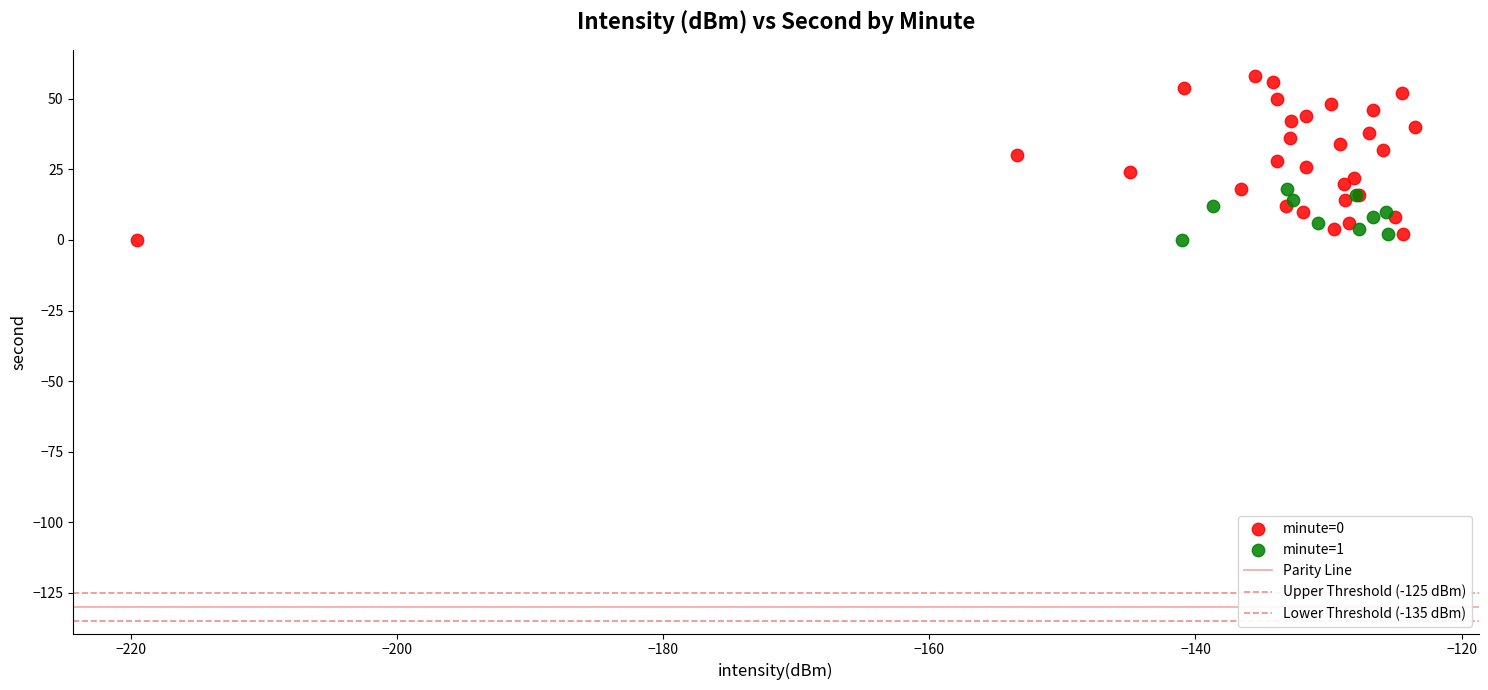

Which series has the widest spread of Y values?

minute=0